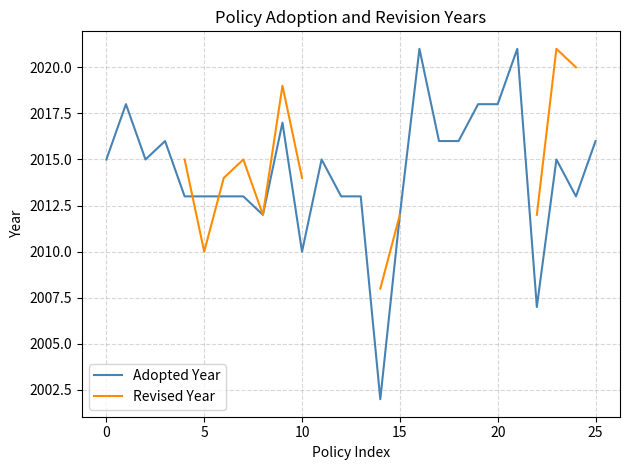

The Adopted Year series shows 1052 at 10. True or false?

False